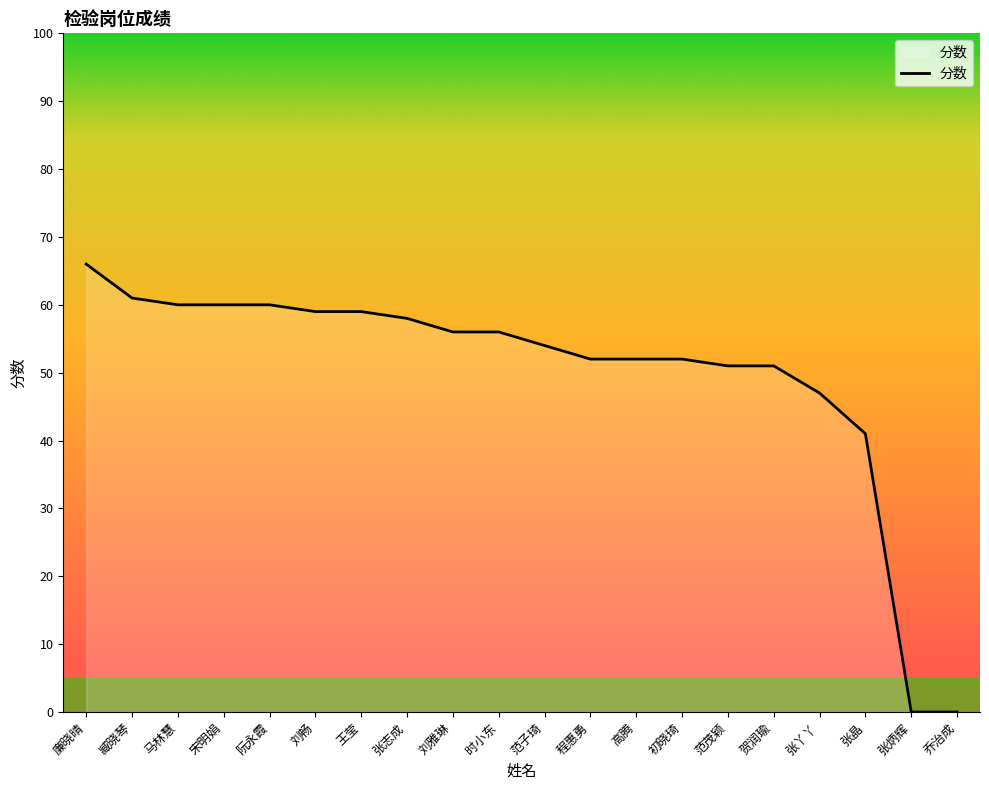

What is the sum of all values?

995